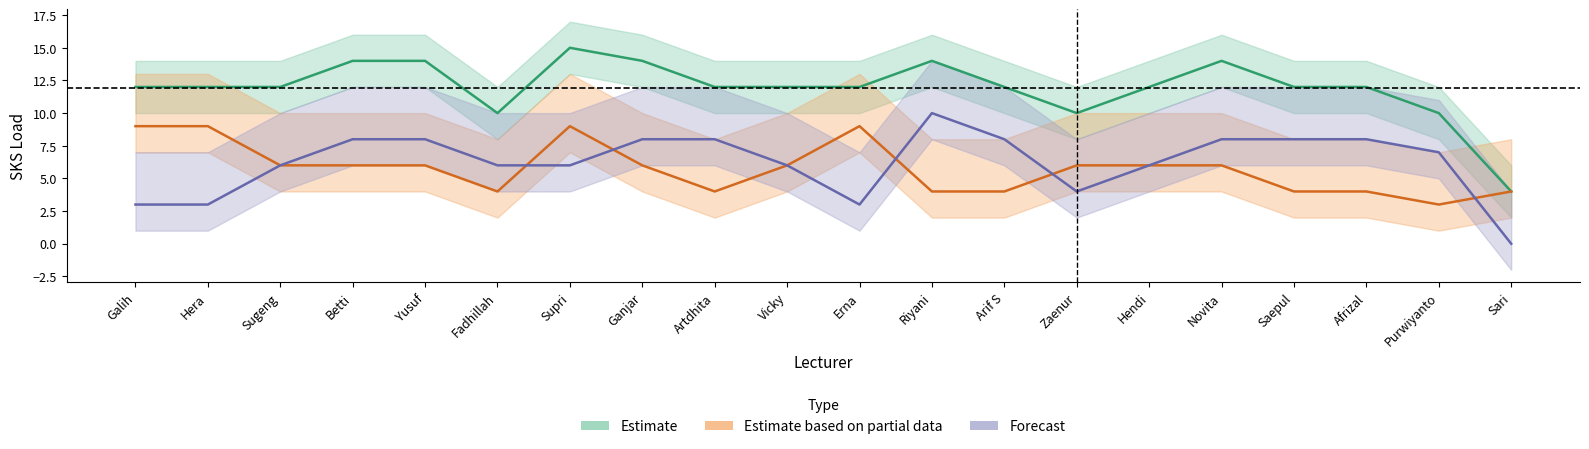

True or false: Forecast has more than 1 interior local peaks.

False